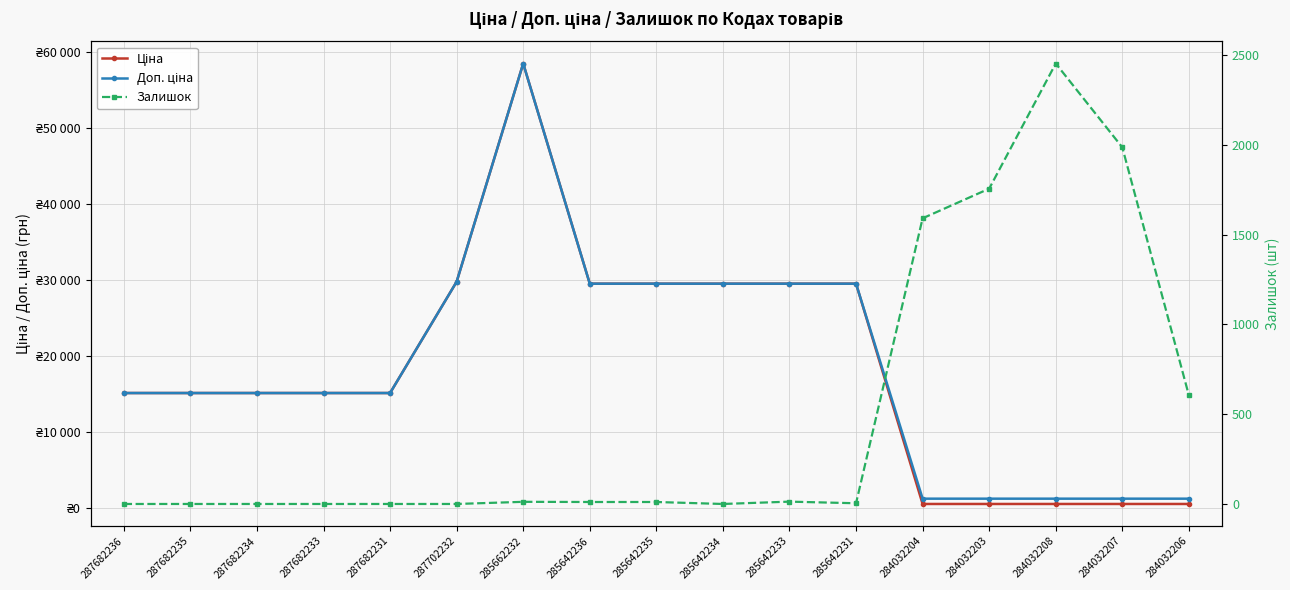

What are all the series names shown in the legend?

Ціна, Доп. ціна, Залишок